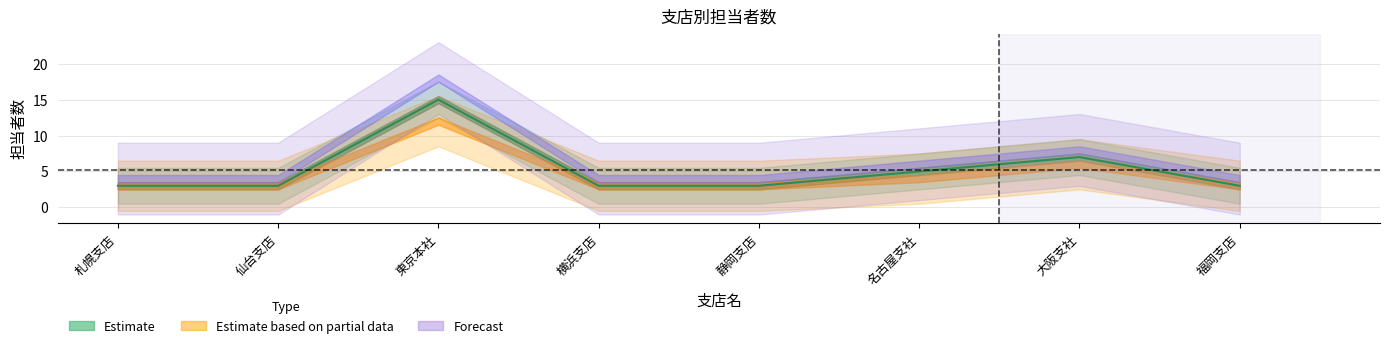

How many values in the Forecast series exceed 4?

3